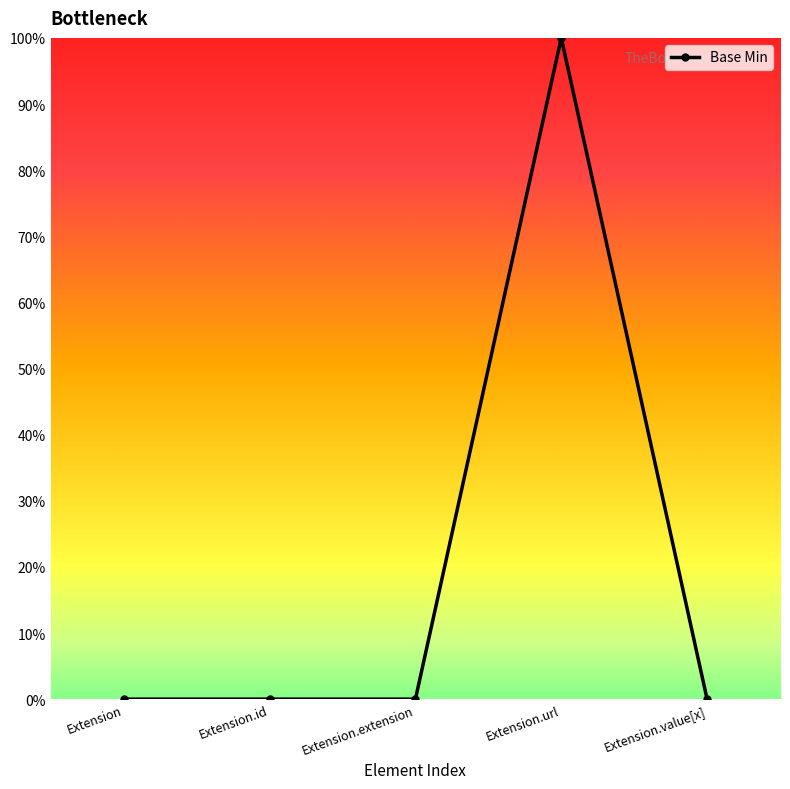

The value at Extension is 0. True or false?

True